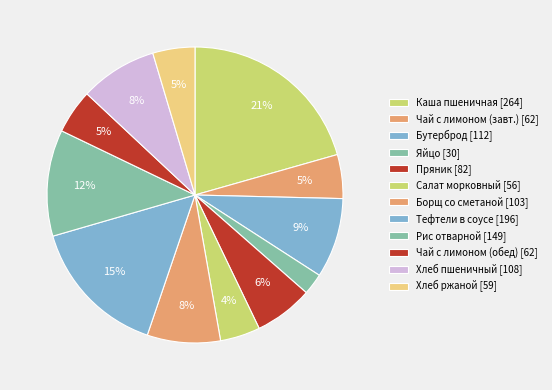

How many slices are in this pie chart?

12